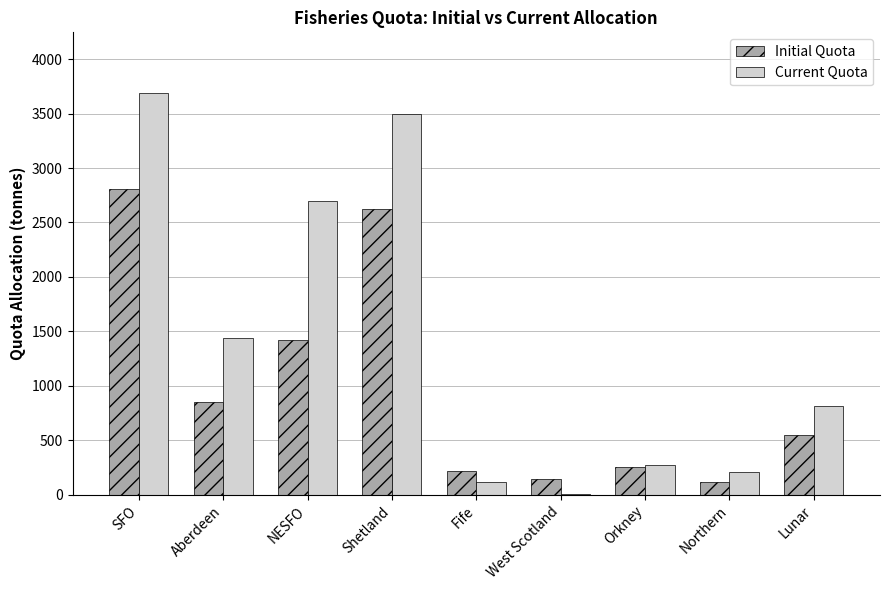

Are the bars horizontal?

No